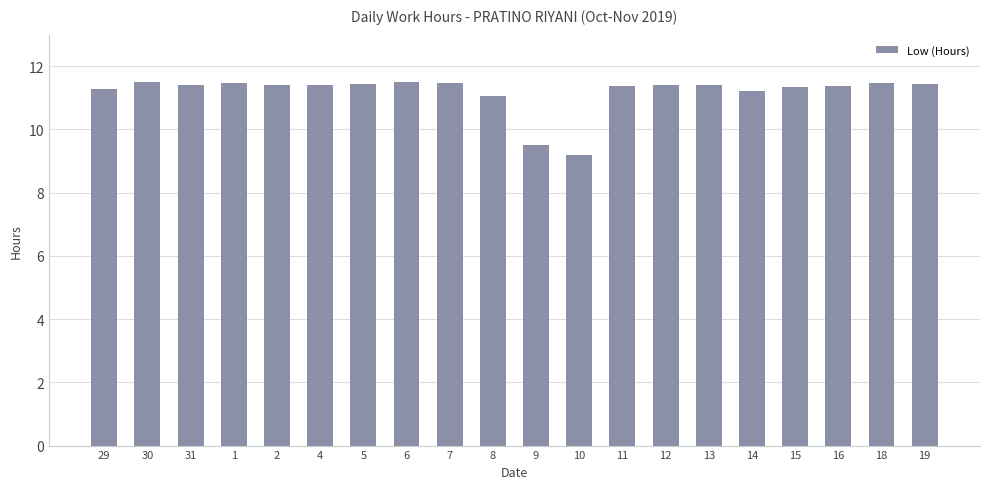

The chart shows a value of 11.4 at 5. True or false?

True